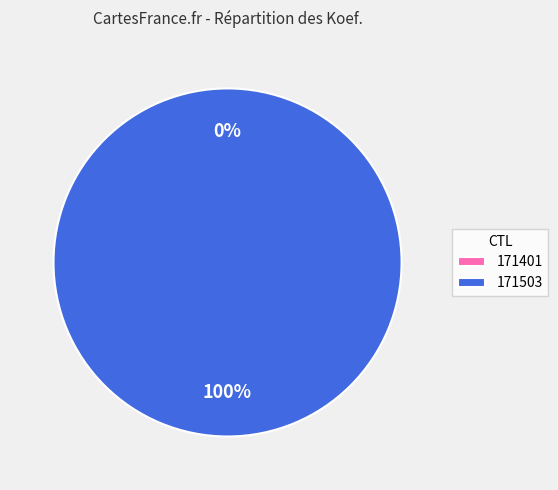

Is the sum of 171503 and 171401 greater than half?

Yes